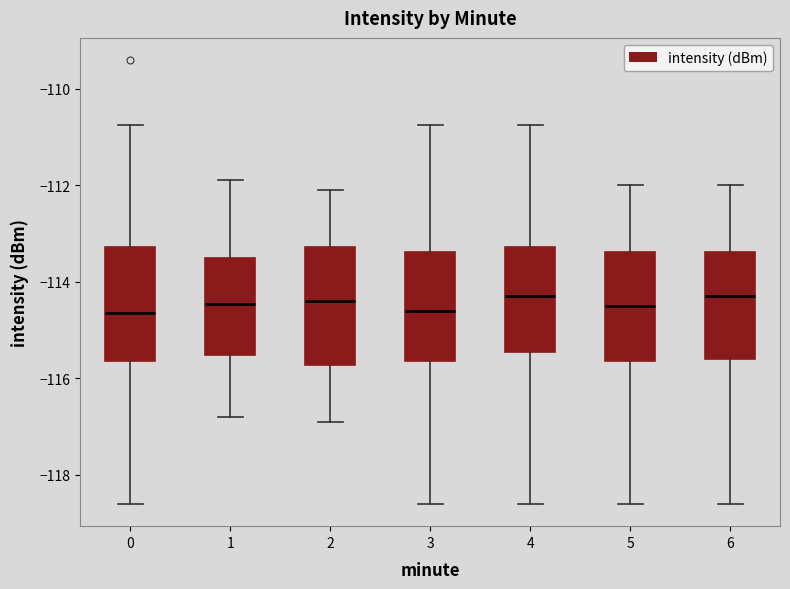

Reading left to right, read every box against the y-axis: the position of its median line, the range the box covers, and the ends of its whiskers. The values are not printed on the chart, so give them approximately, as read against the axis.

0: median -114.6, box -115.6 to -113.2, whiskers -118.6 to -110.8
1: median -114.4, box -115.6 to -113.4, whiskers -116.8 to -111.8
2: median -114.4, box -115.8 to -113.2, whiskers -116.8 to -112.0
3: median -114.6, box -115.6 to -113.4, whiskers -118.6 to -110.8
4: median -114.2, box -115.4 to -113.2, whiskers -118.6 to -110.8
5: median -114.4, box -115.6 to -113.4, whiskers -118.6 to -112.0
6: median -114.2, box -115.6 to -113.4, whiskers -118.6 to -112.0